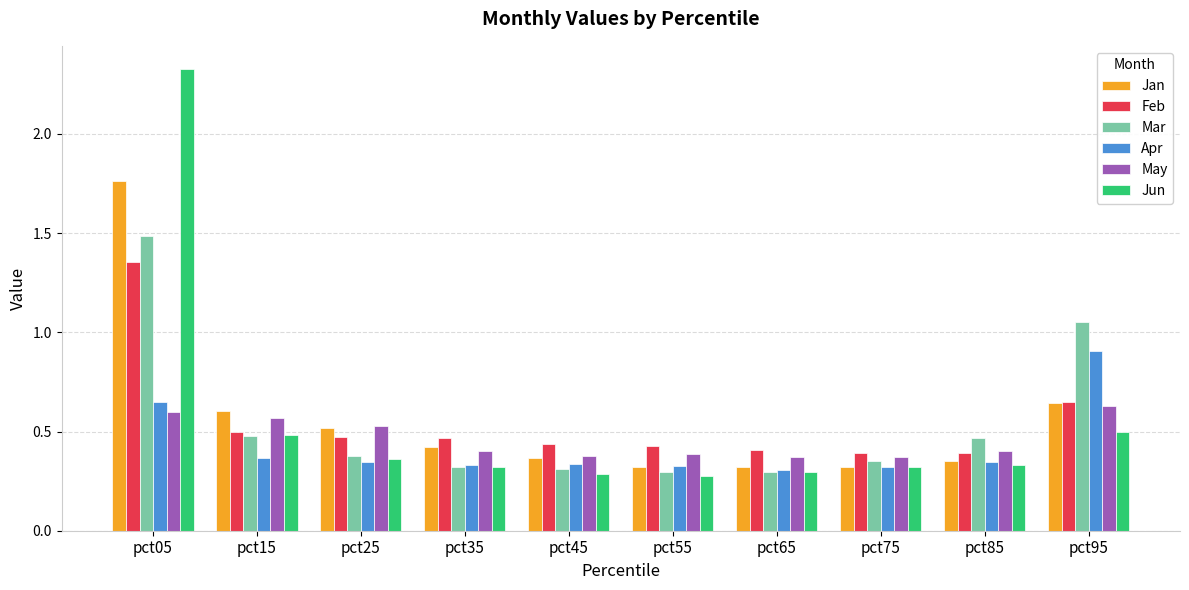

What is the difference between the second highest and minimum values in the Mar series?

0.8